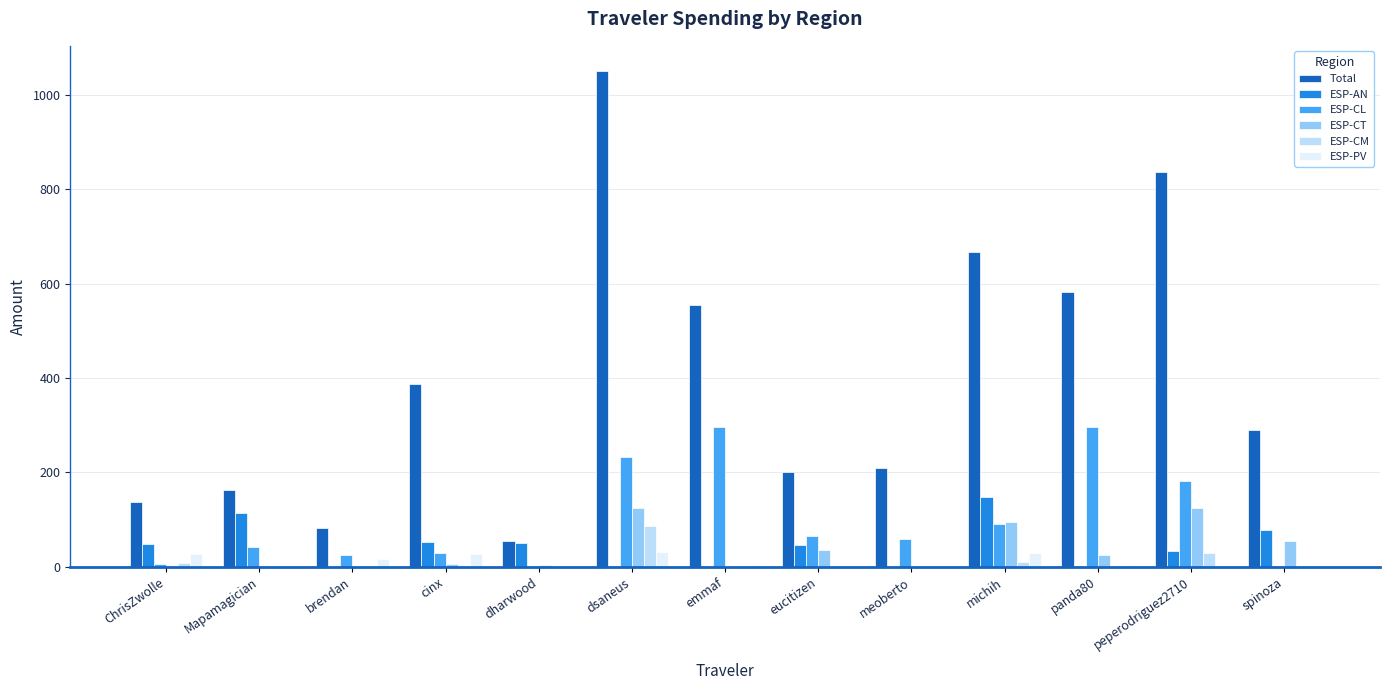

What is the sum of all Total values?

5217.9